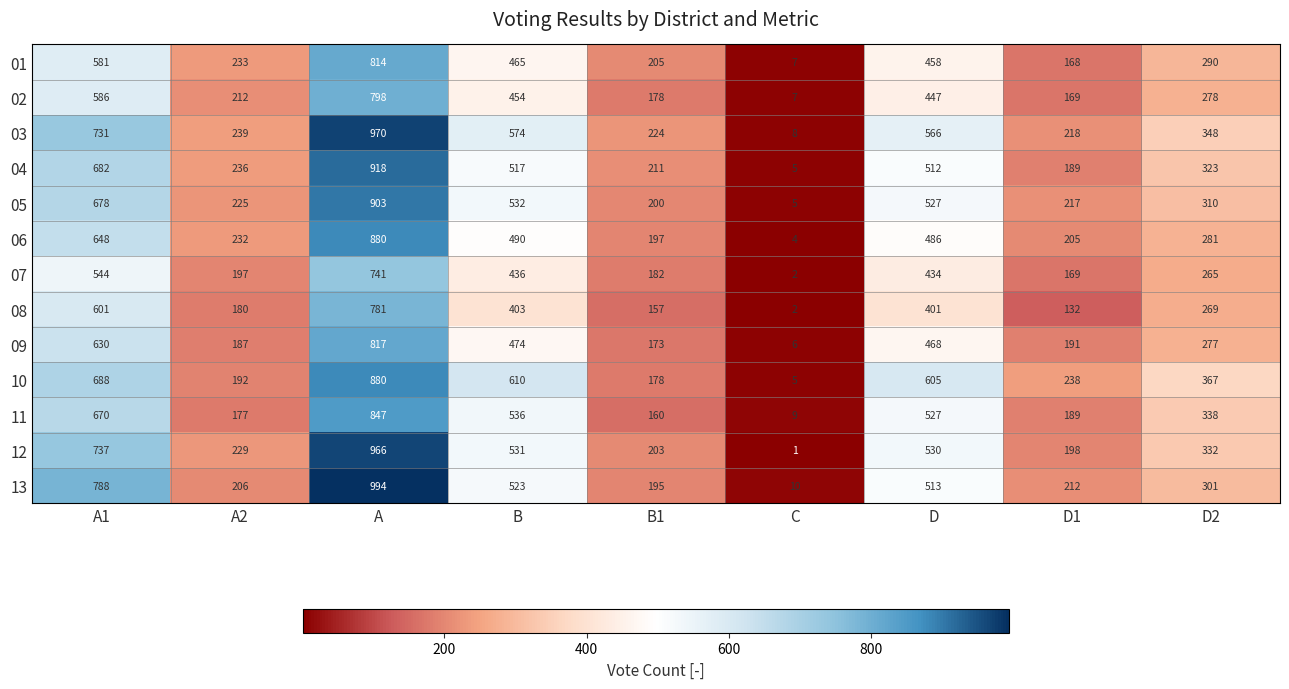

What is the difference between the 03 values at D2 and A?

622